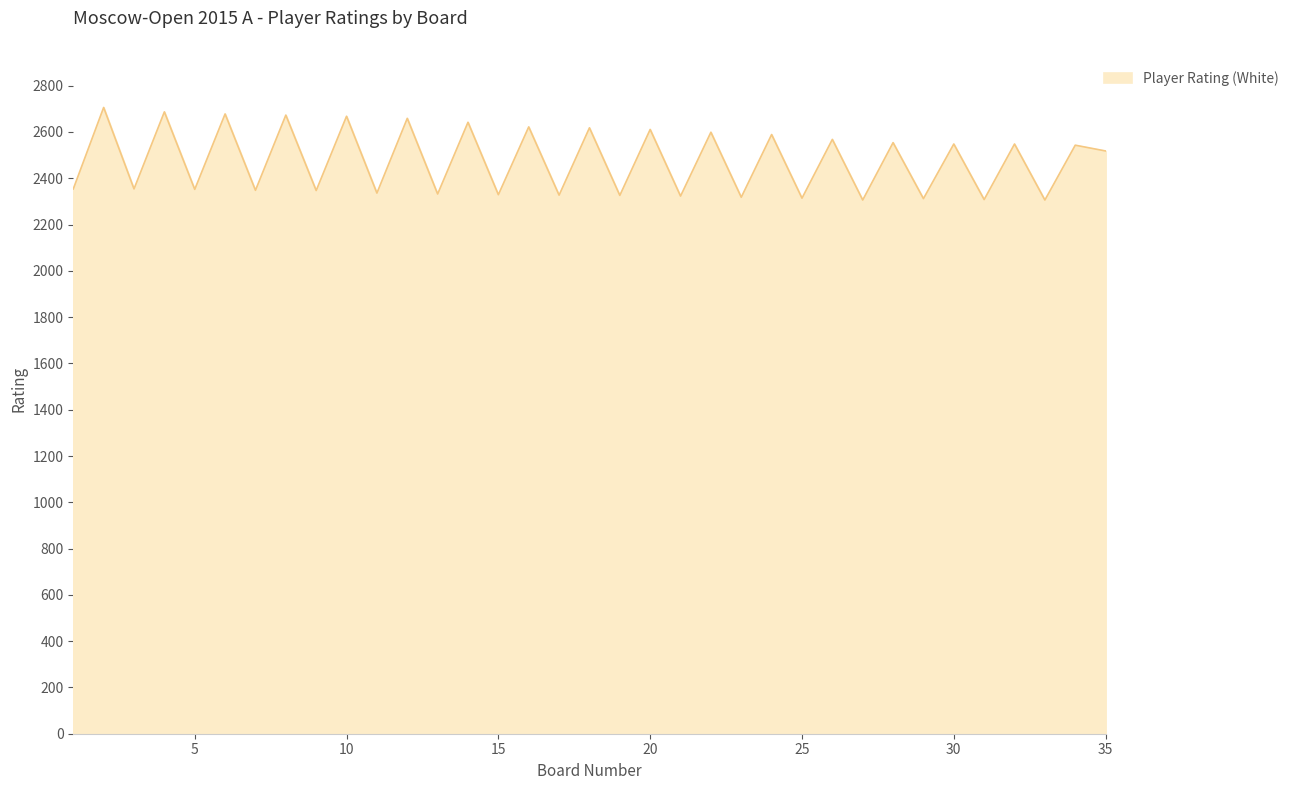

What is the difference between the maximum and minimum values?

400